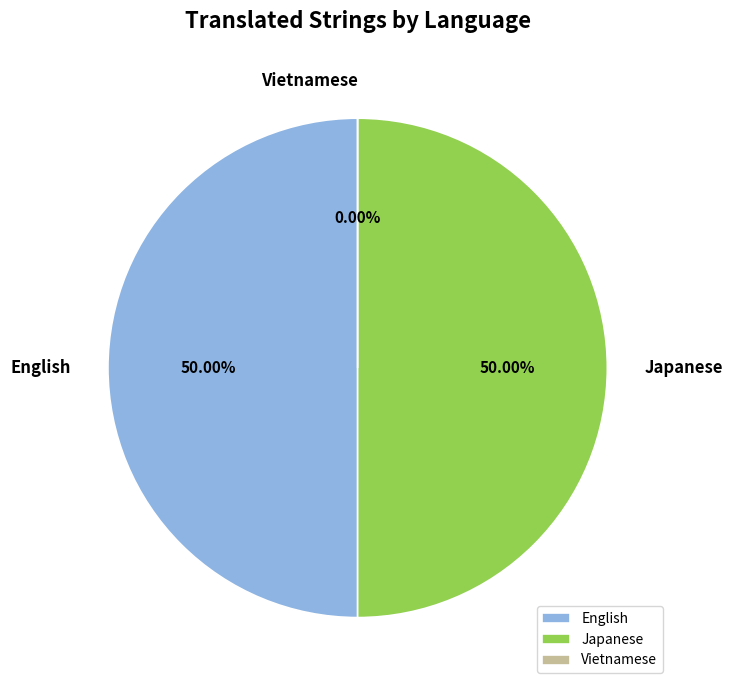

How many segments does this pie chart have?

3